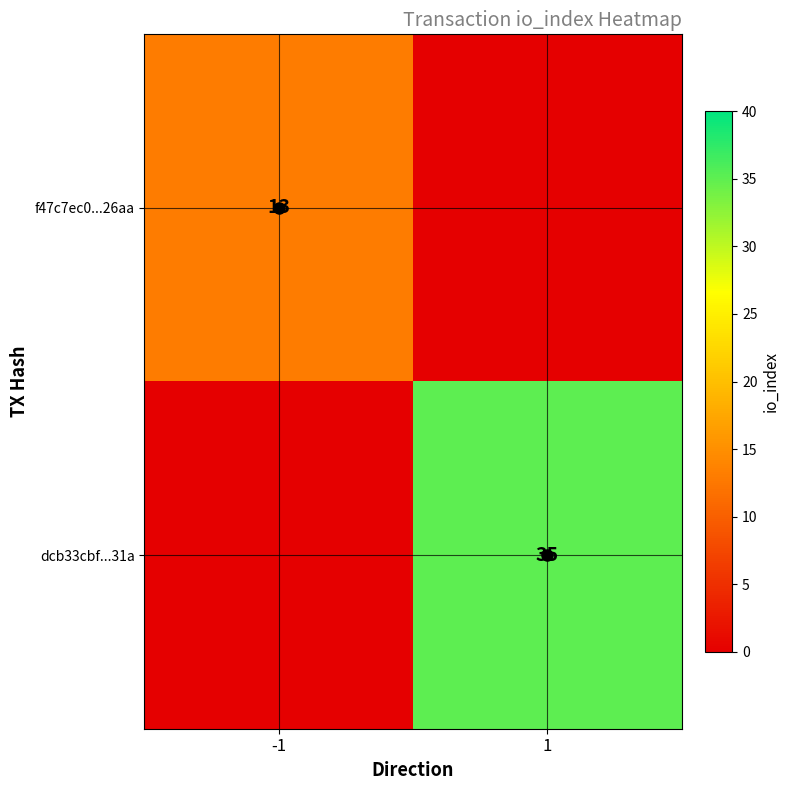

How many data points in dcb33cbf...31a are less than 35?

1